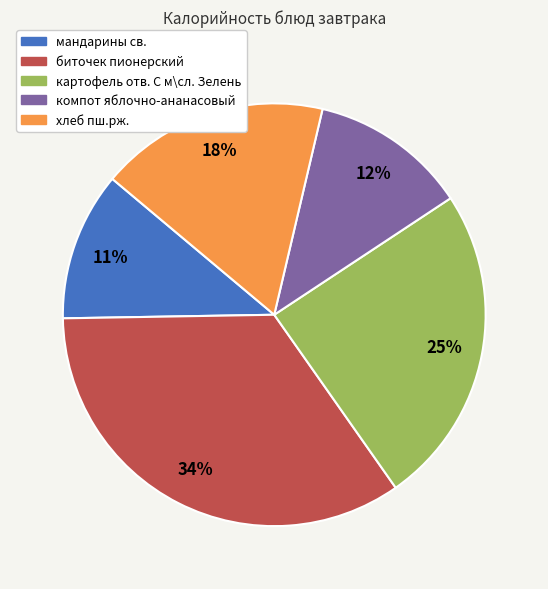

What is the largest slice in the pie chart?

биточек пионерский